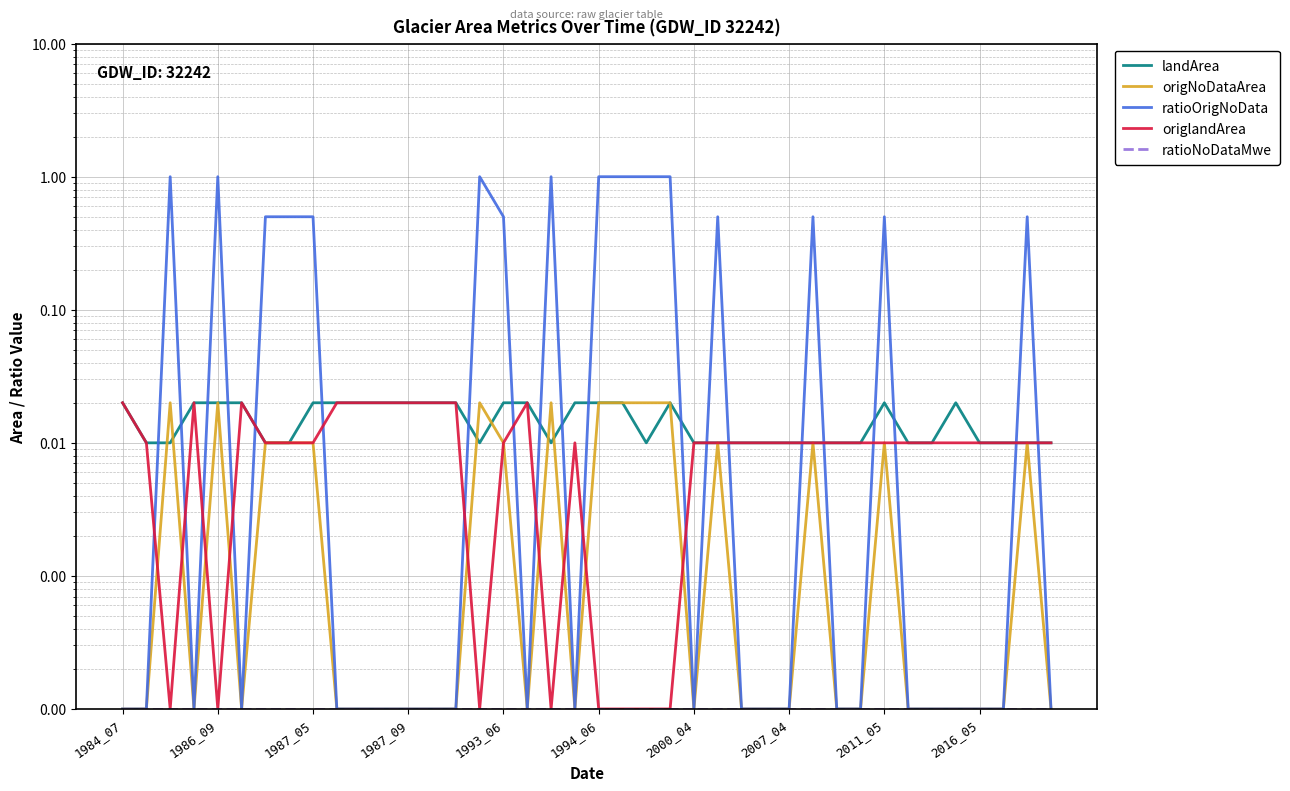

The ratioNoDataMwe series shows 0.0 at 31. True or false?

True